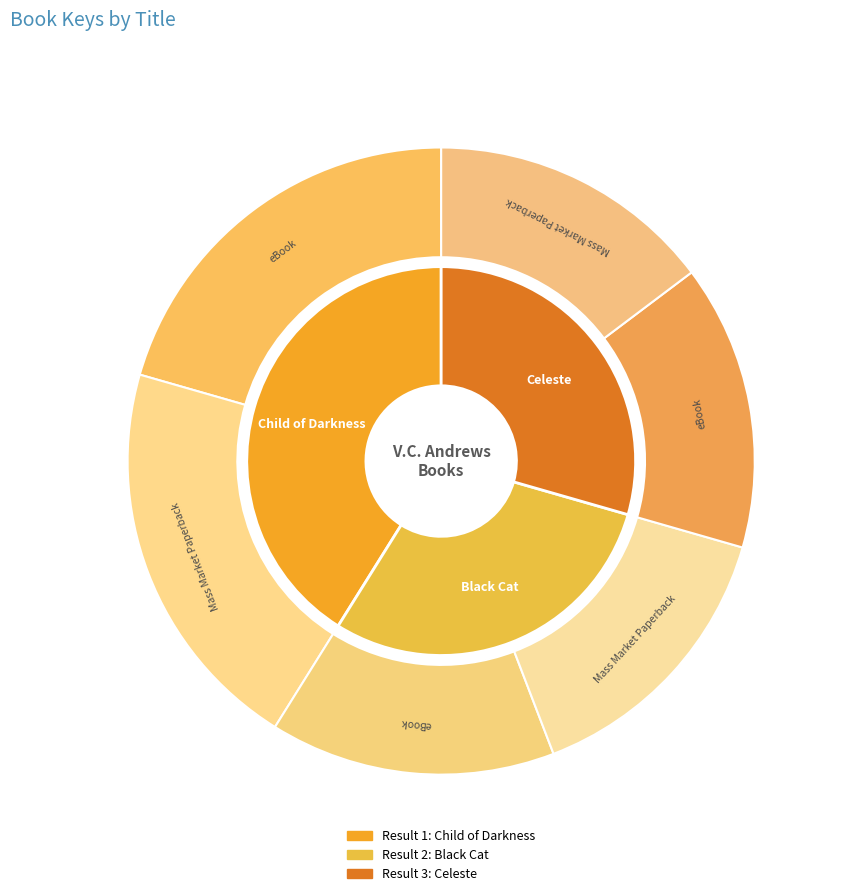

Count the number of slices in the pie.

3